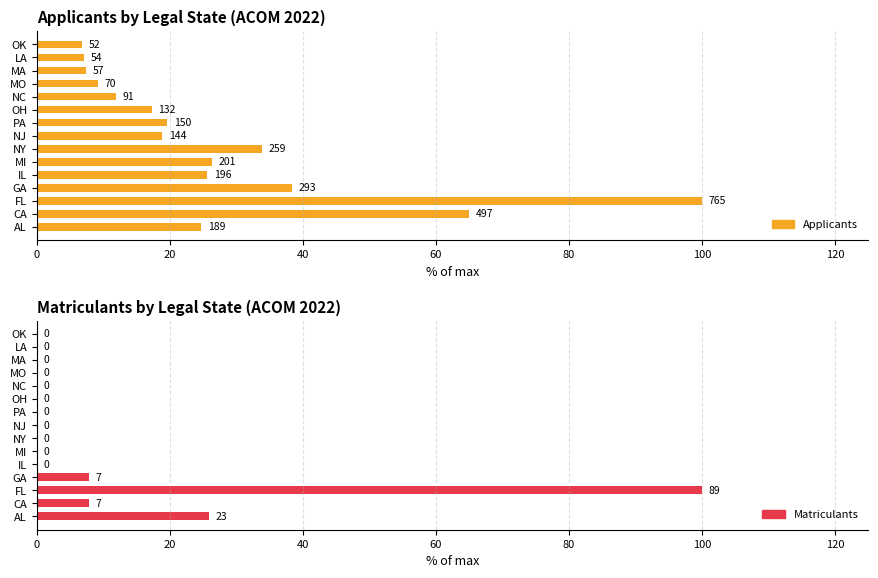

At how many categories does at least one series exceed 25?

7